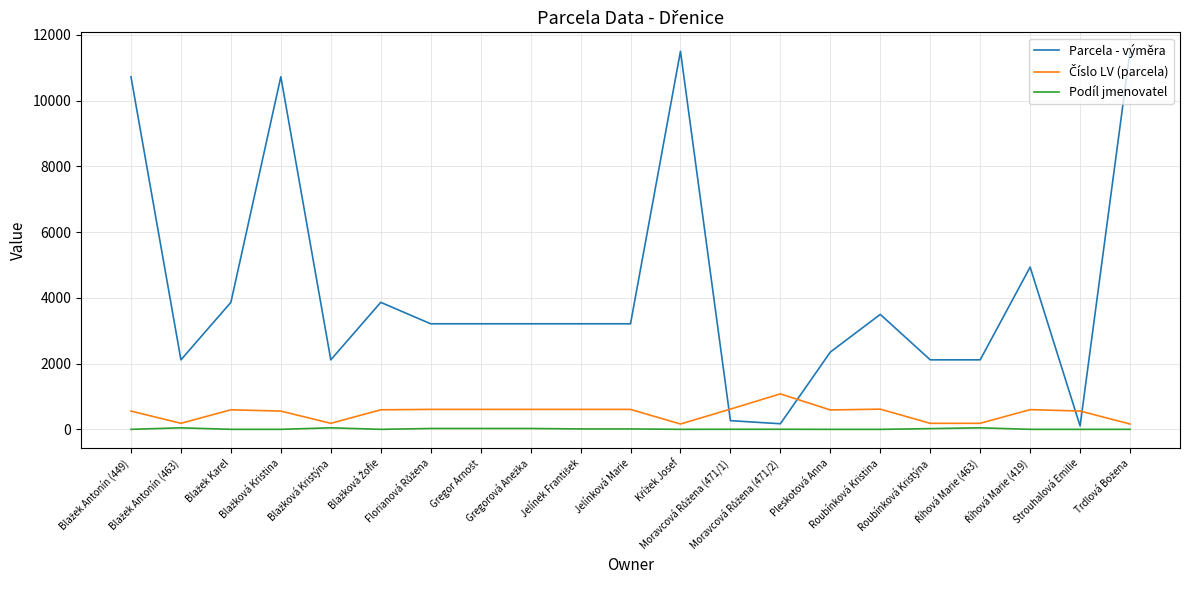

Which series has the largest total across all categories?

Parcela - výměra